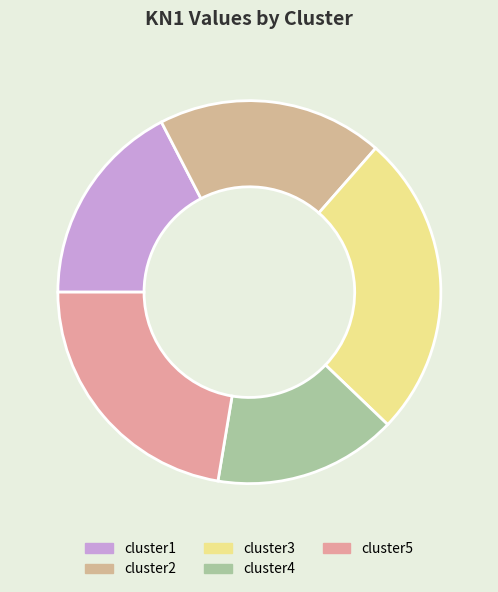

Approximately how many times larger is the value at cluster4 compared to cluster5?

0.7